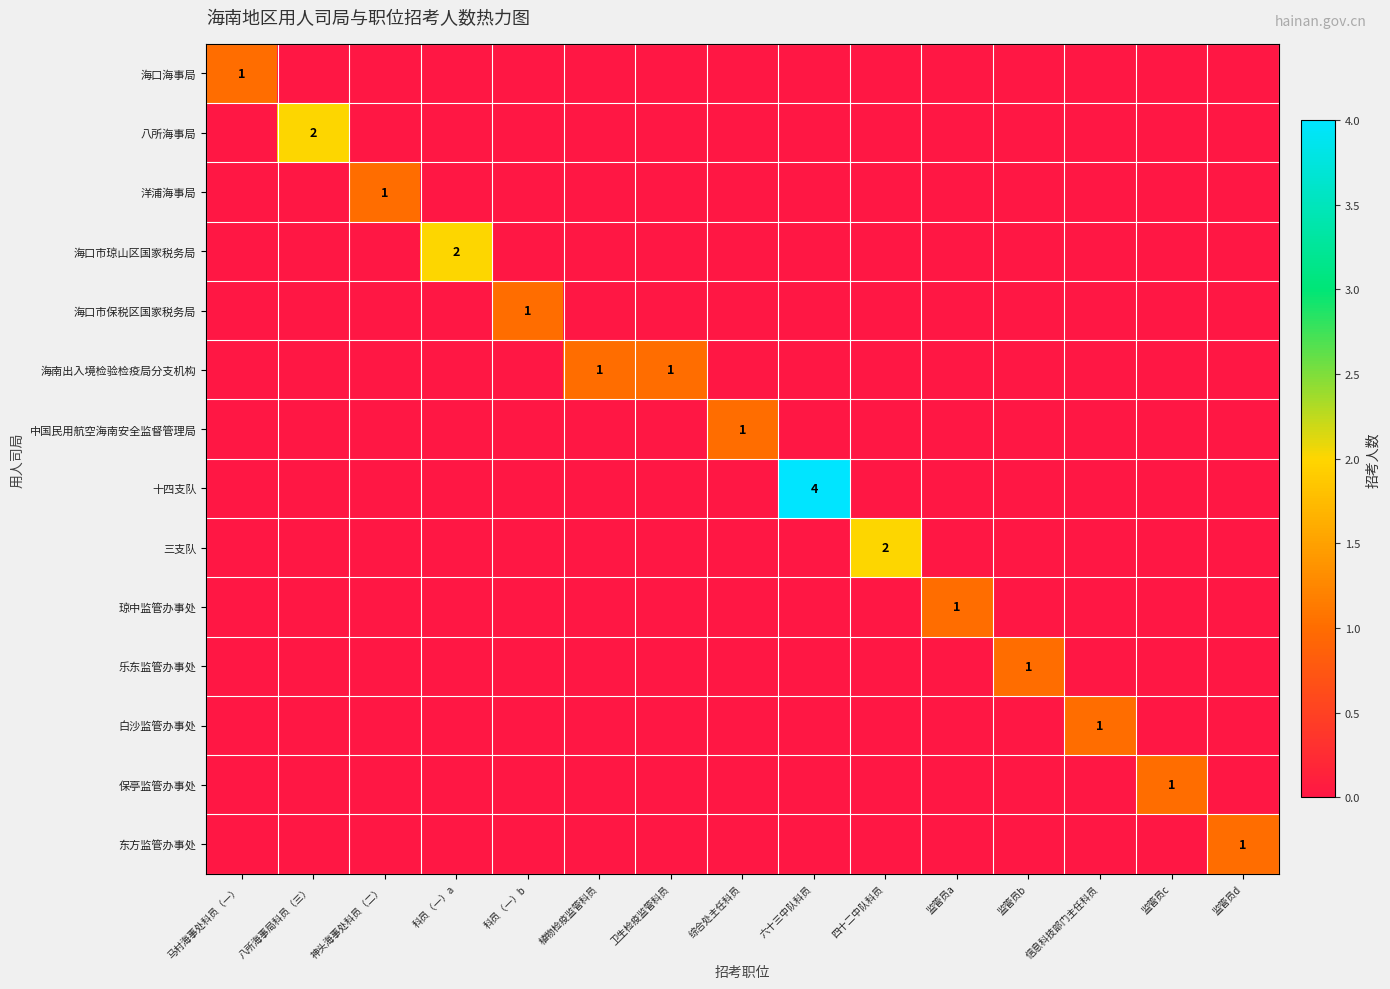

How many values in 海南出入境检验检疫局分支机构 are above zero?

2